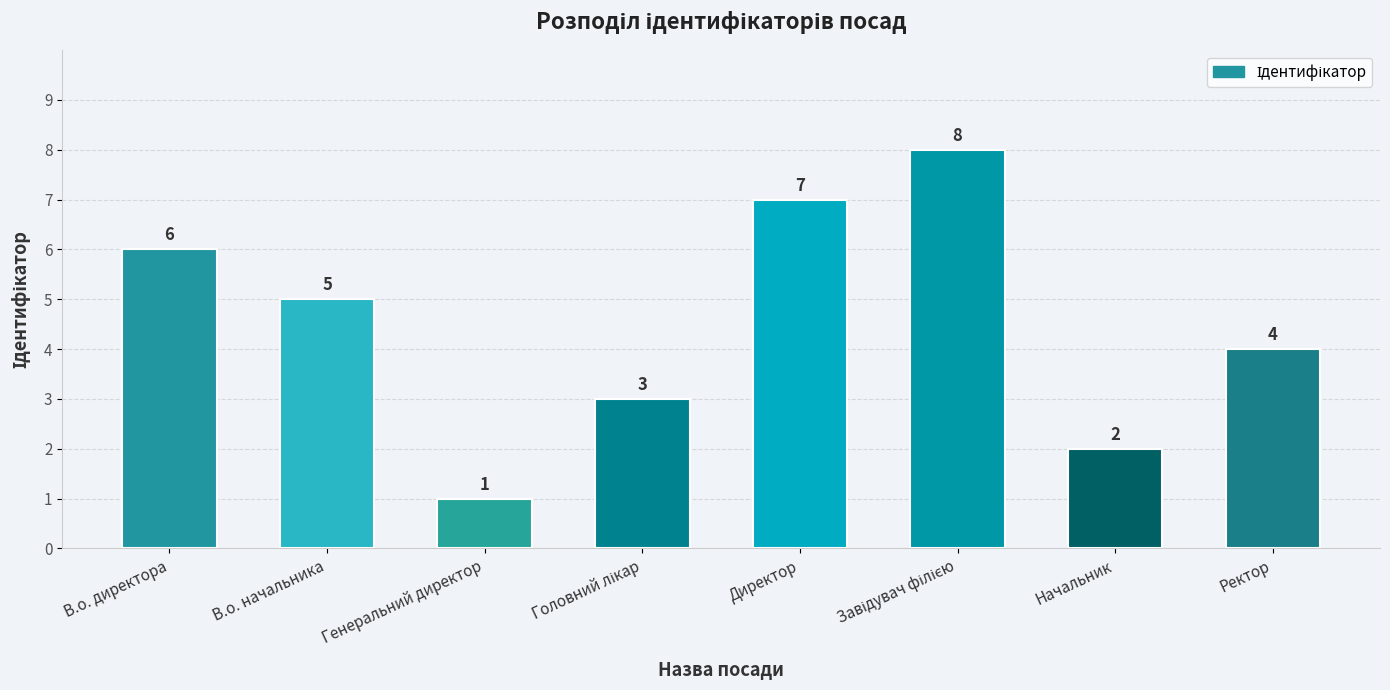

What is the sum of the values at В.о. начальника and Начальник?

7